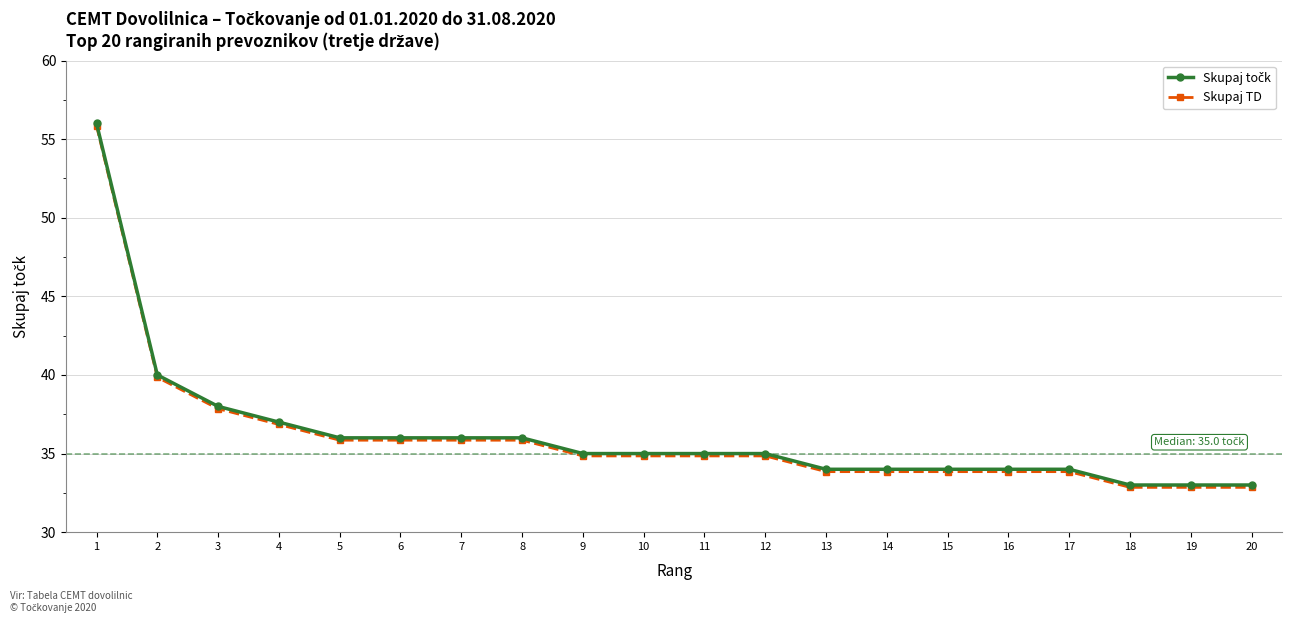

What is the minimum value for Skupaj TD?

32.9